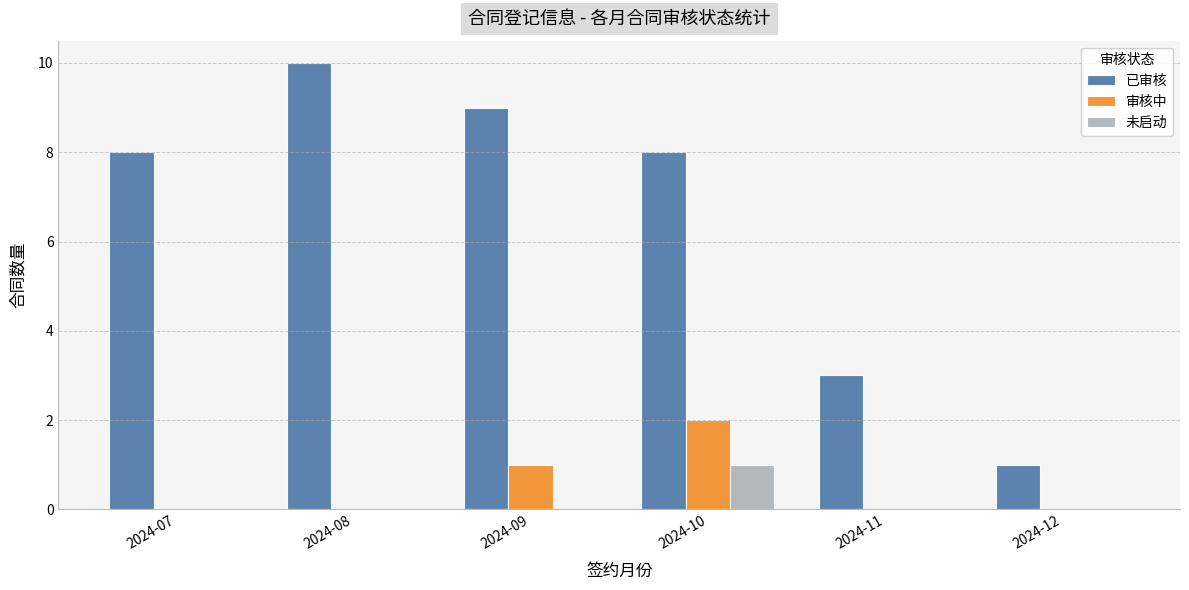

What is the sum of all 已审核 values?

39